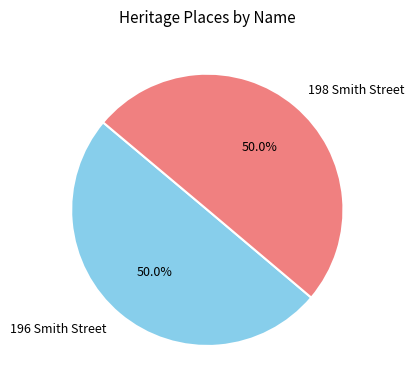

Combined, do 196 Smith Street and 198 Smith Street account for over 50%?

Yes